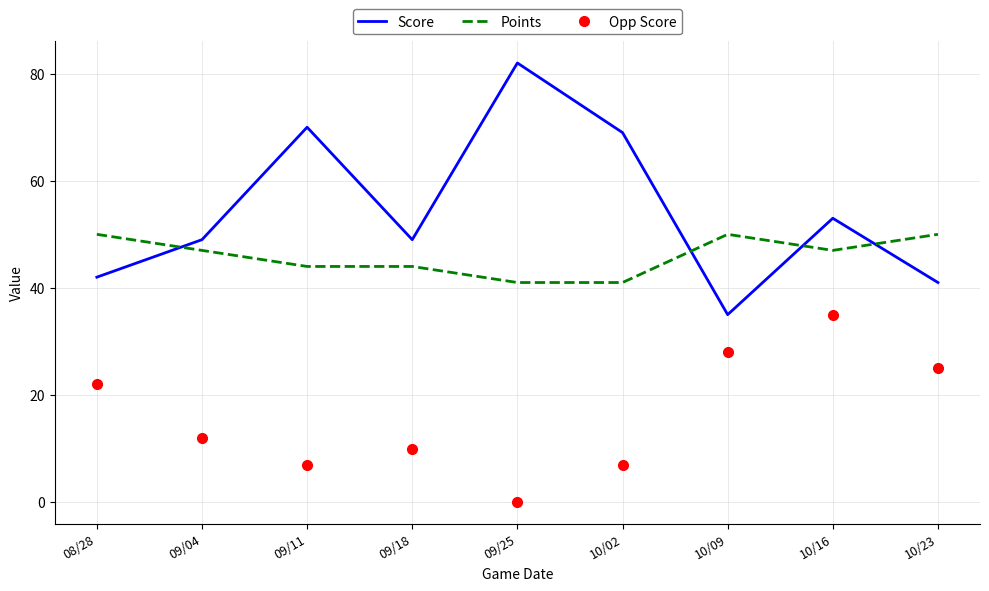

At 10/23, list the series in order from largest to smallest.

Points, Score, Opp Score